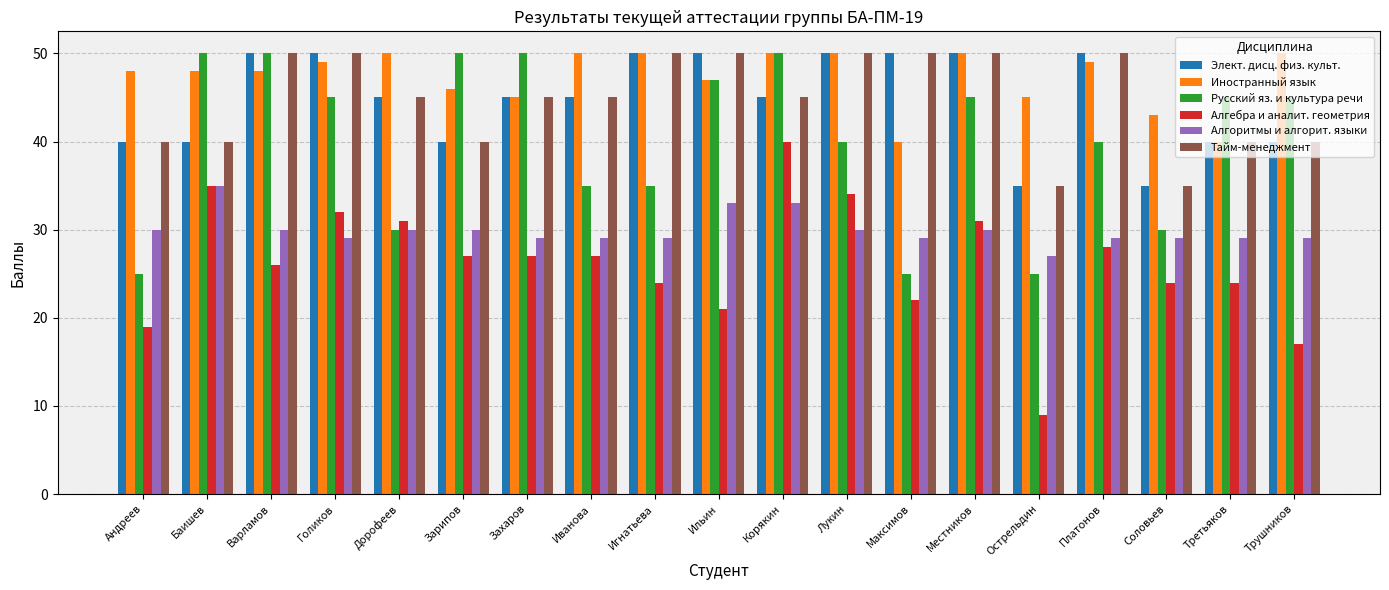

What is the label of the 13th bar from the left?

Максимов